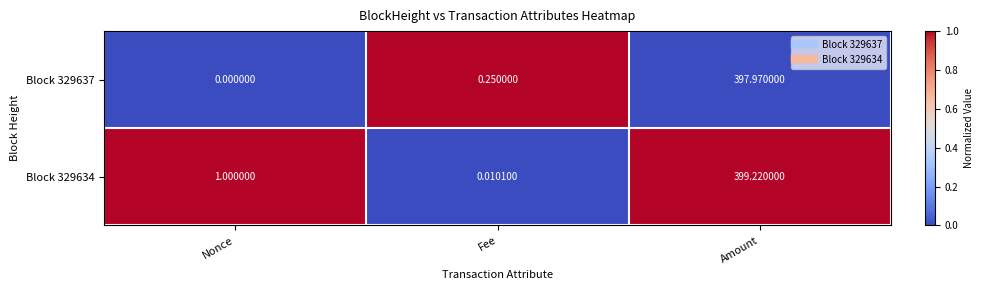

At which category is the sum across all series the highest?

Amount